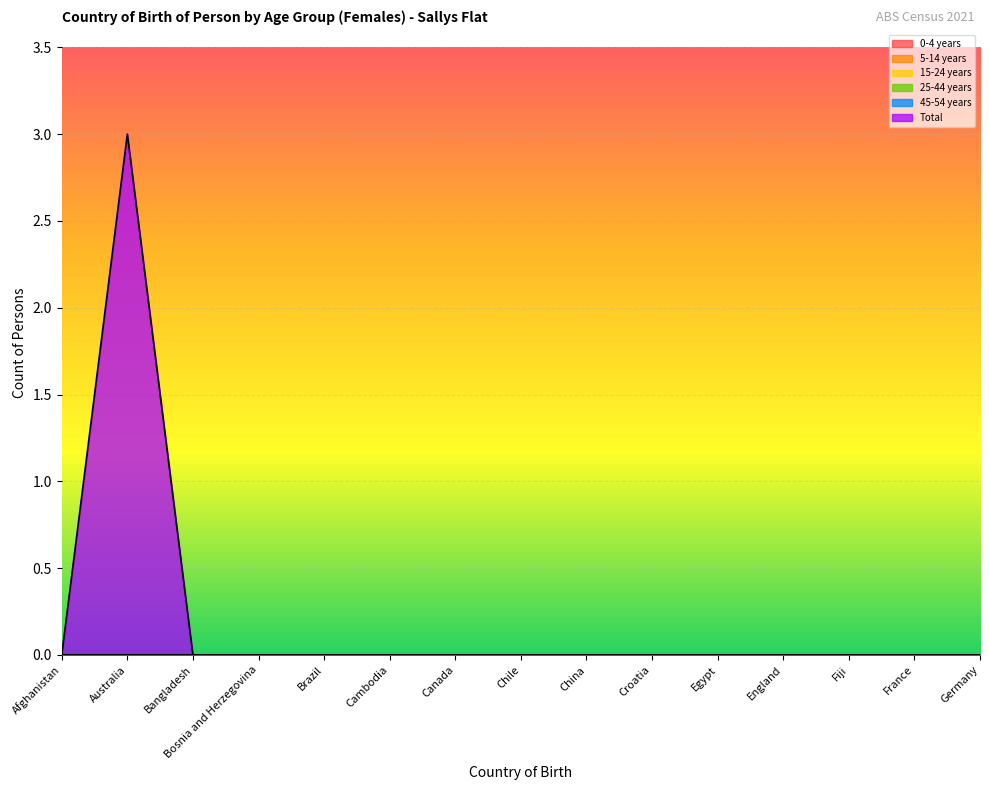

Between Bangladesh and Cambodia, which series saw the biggest shift?

0-4 years